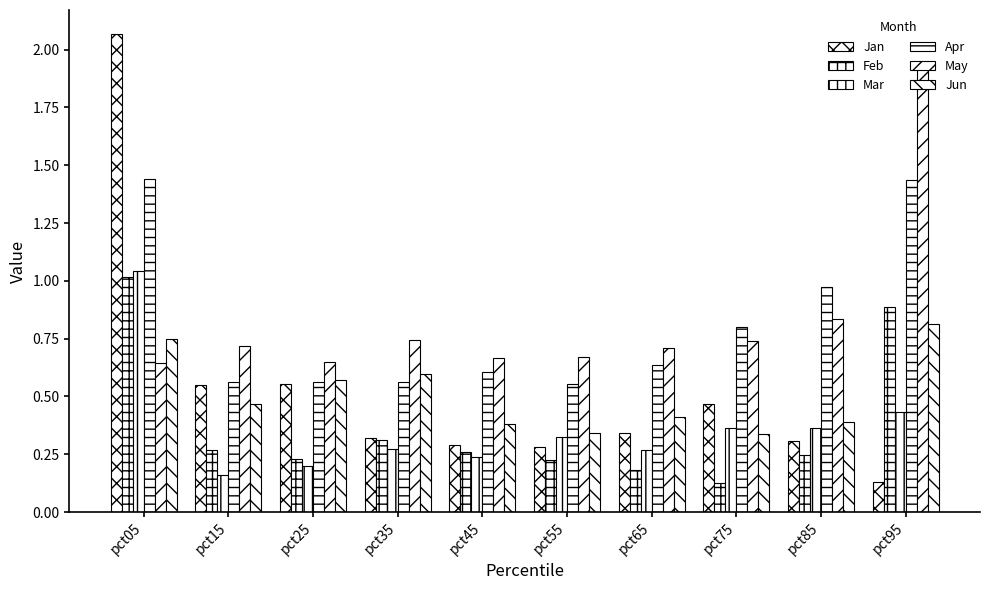

How many bars are there in total?

60